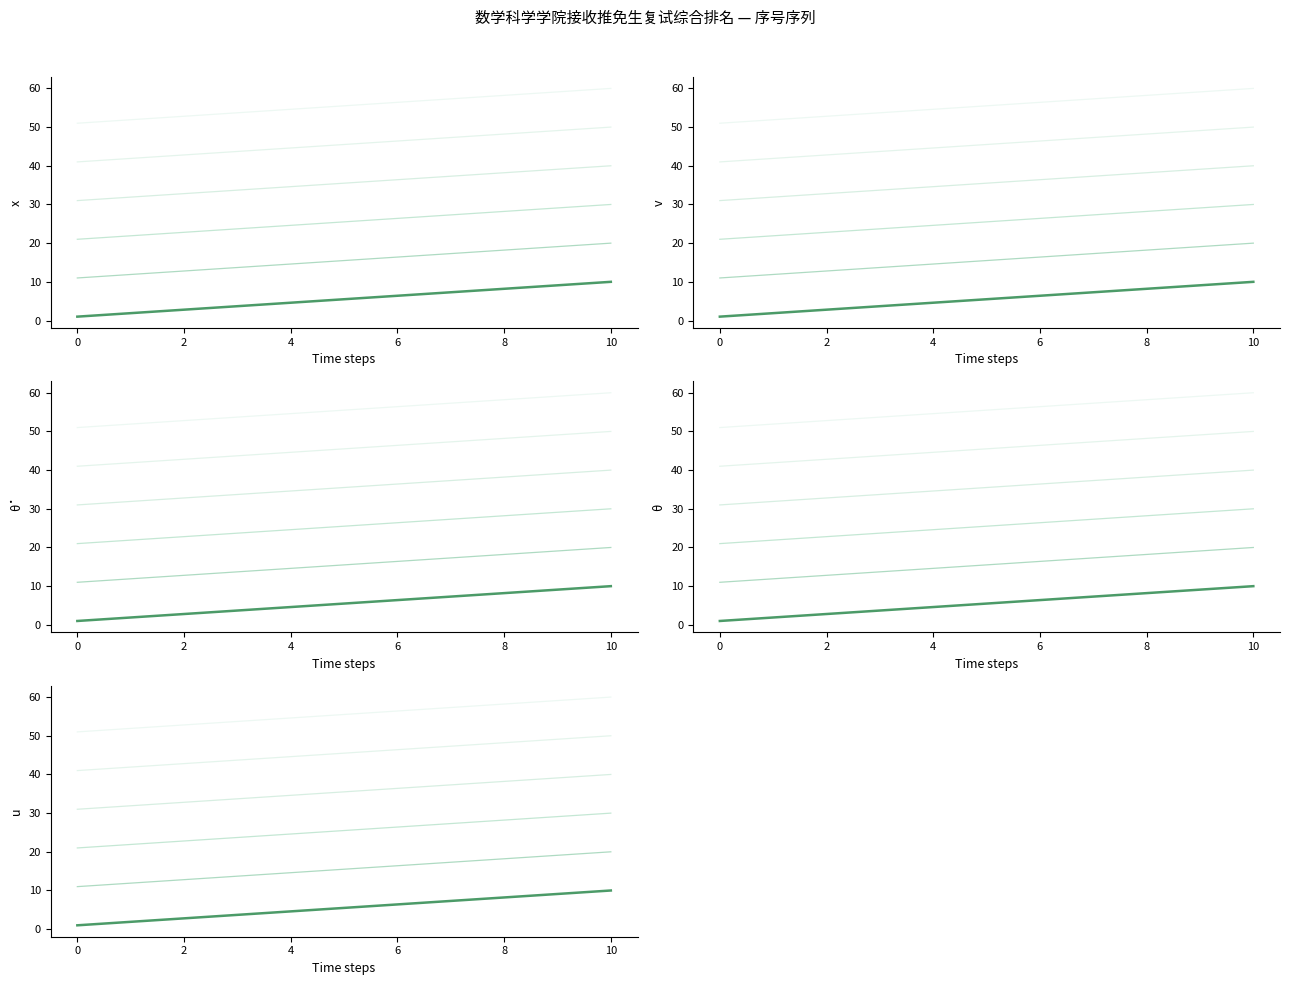

How many values in the group_2 series exceed 15?

6